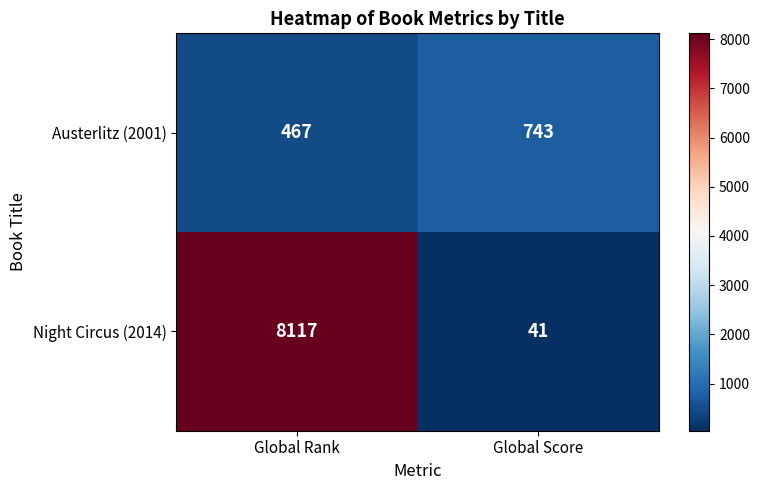

What is the highest value of the Austerlitz (2001) series?

743